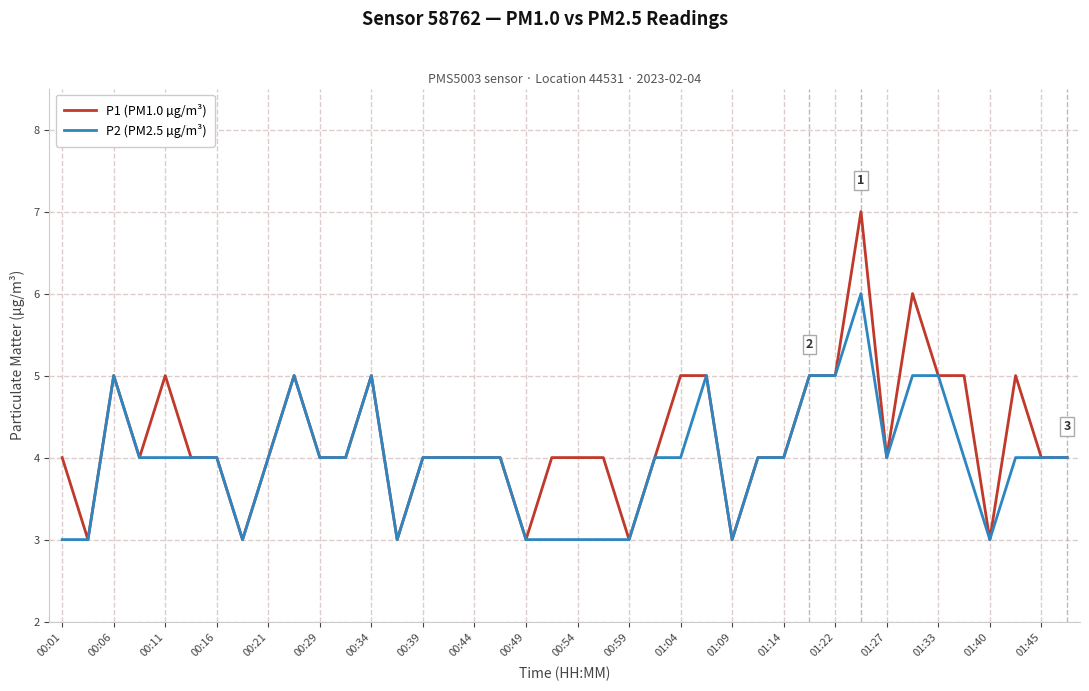

Rank the series by their maximum value, from highest to lowest.

P1 (PM1.0 µg/m³), P2 (PM2.5 µg/m³)